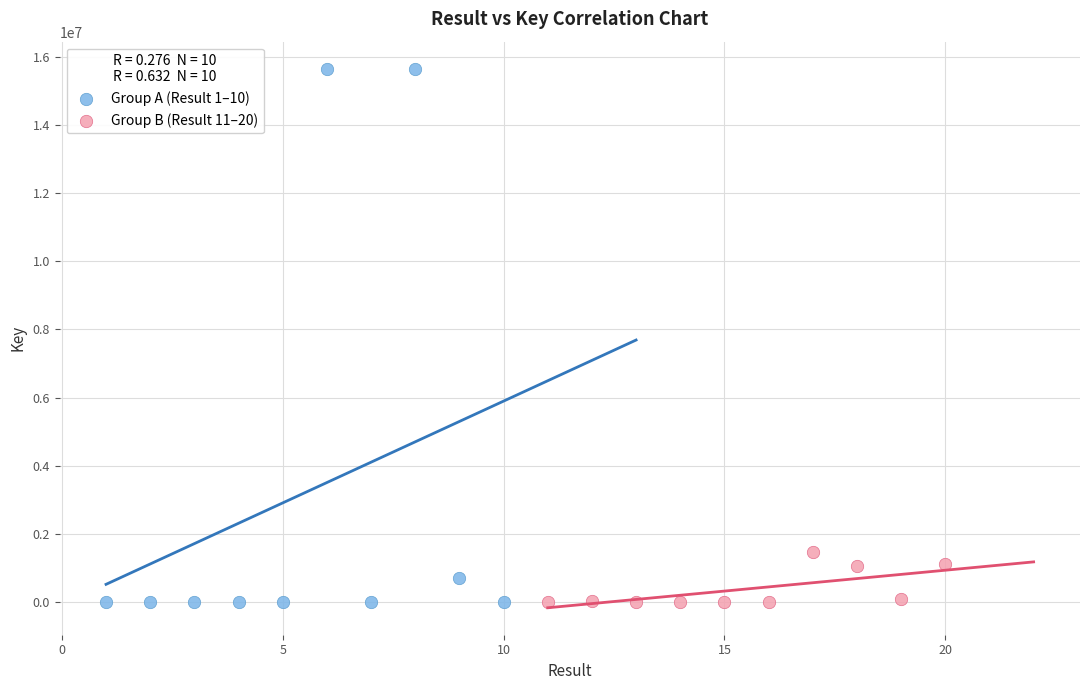

Which series has the widest spread of Y values?

Group A (Result 1–10)